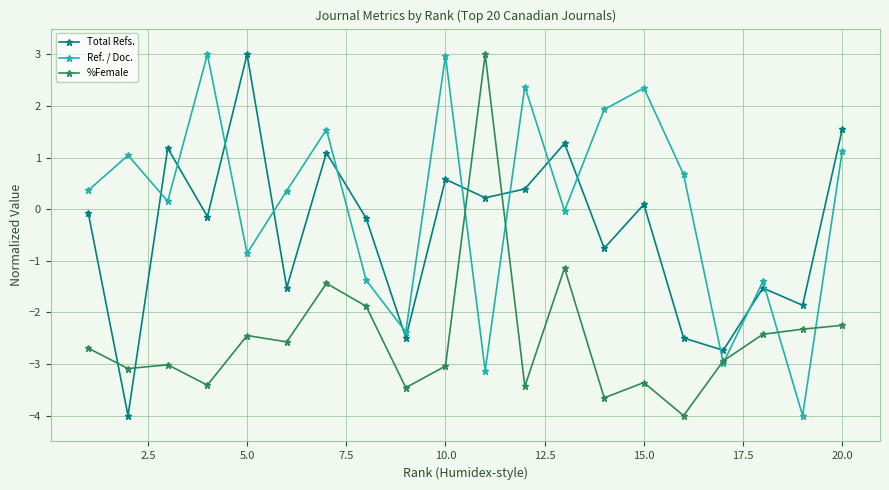

How many interior local valleys does the Ref. / Doc. series have?

7